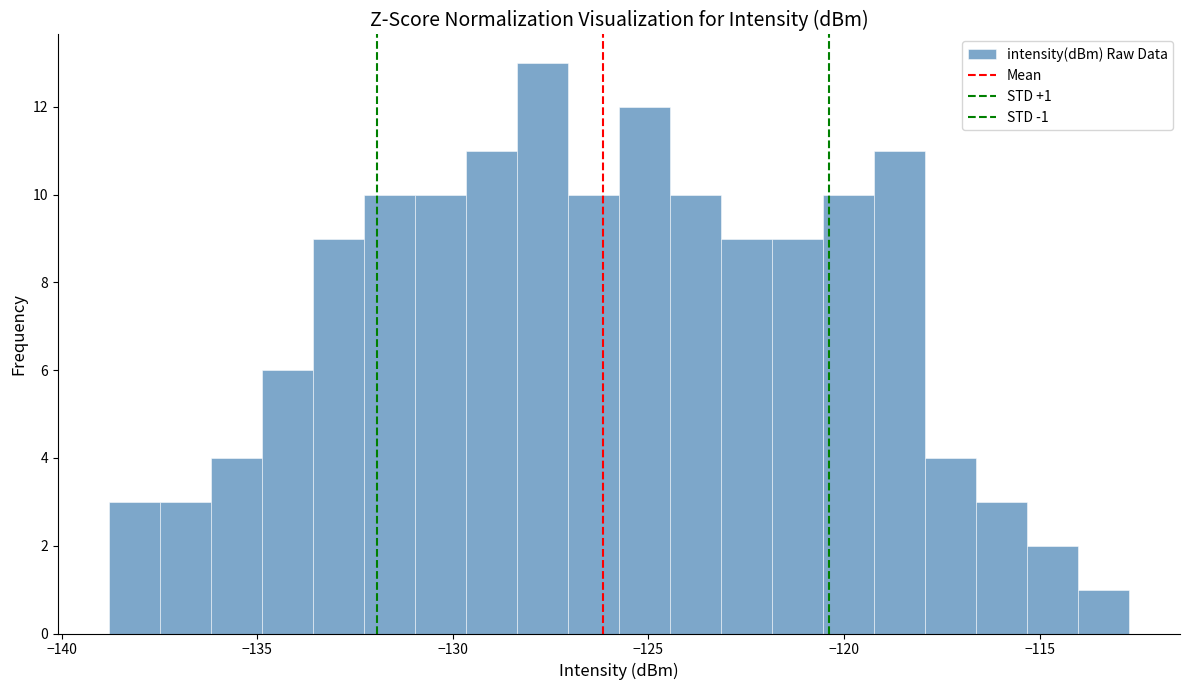

Read against the x-axis, roughly where is the centre of the tallest bar?

-127.5